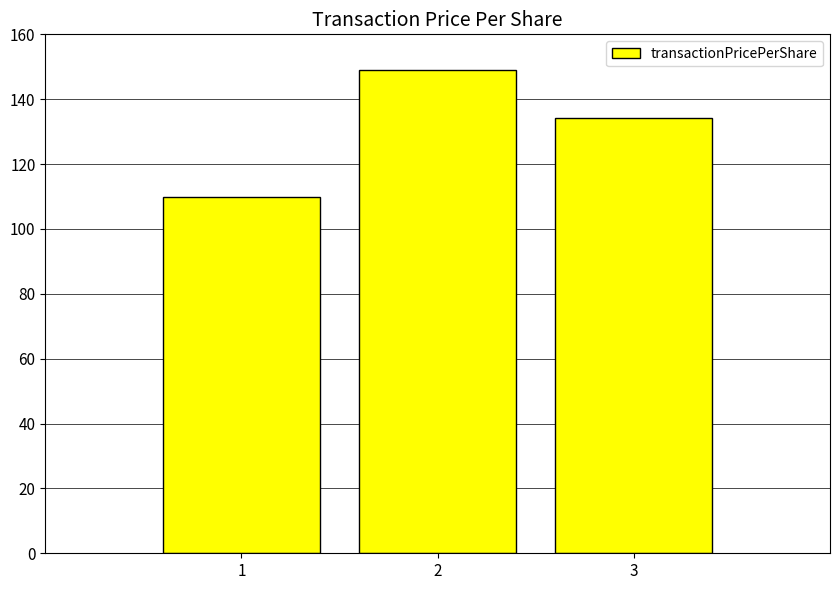

What is the approximate value at 1?

109.9